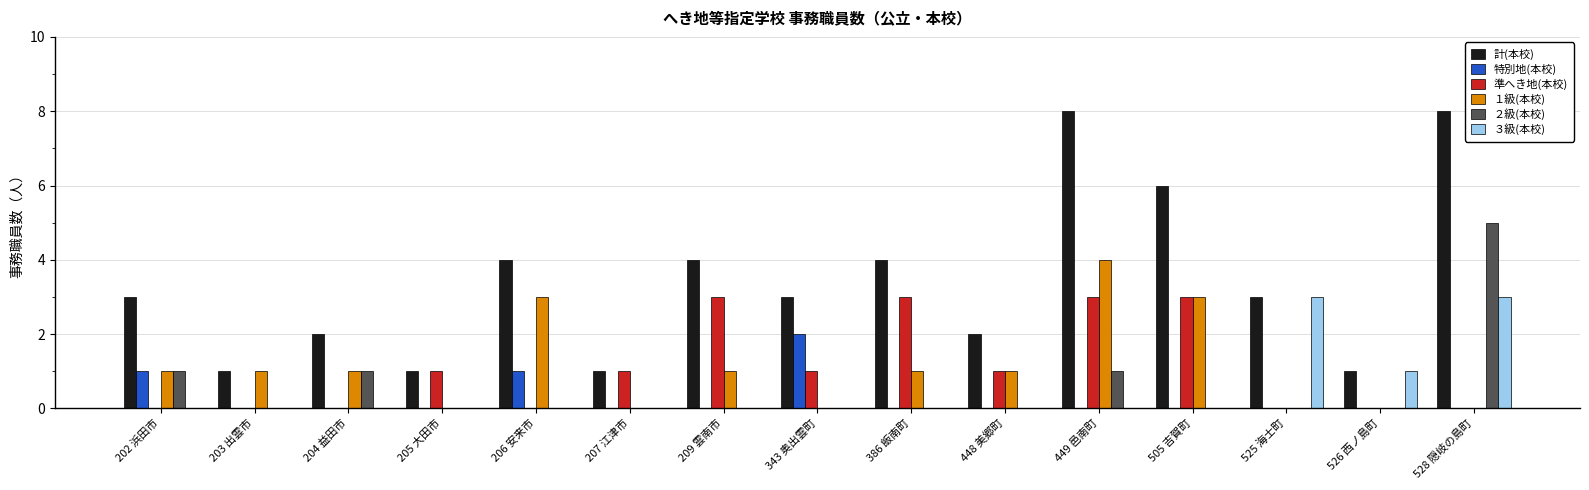

What is the maximum value for 計(本校)?

8